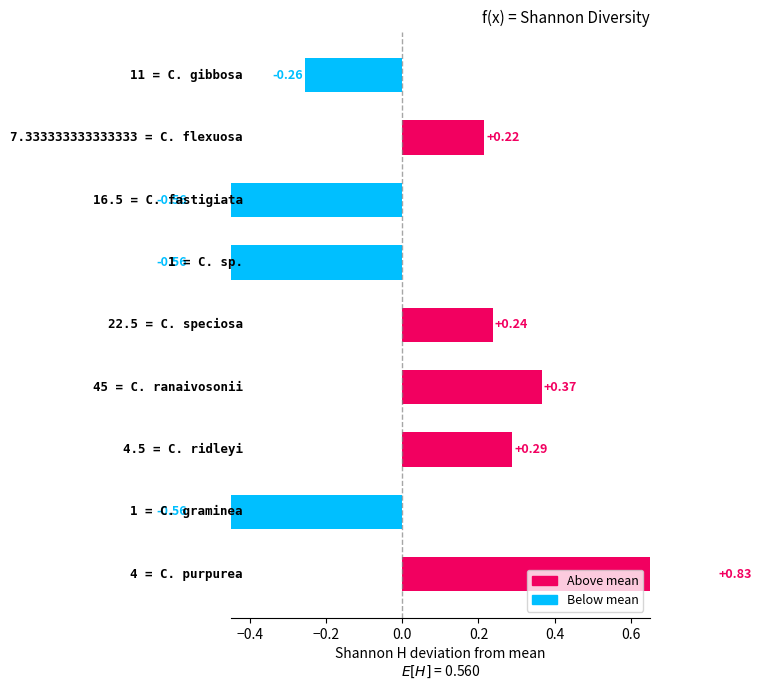

What is the value of the 3rd bar from the left?

0.3